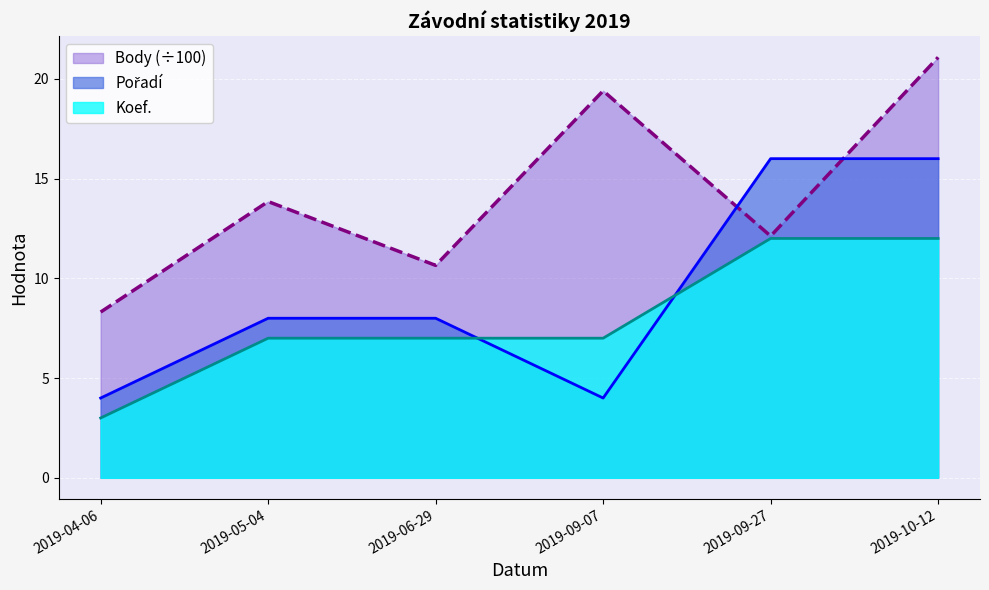

Does the chart display data point markers on the line(s)?

No